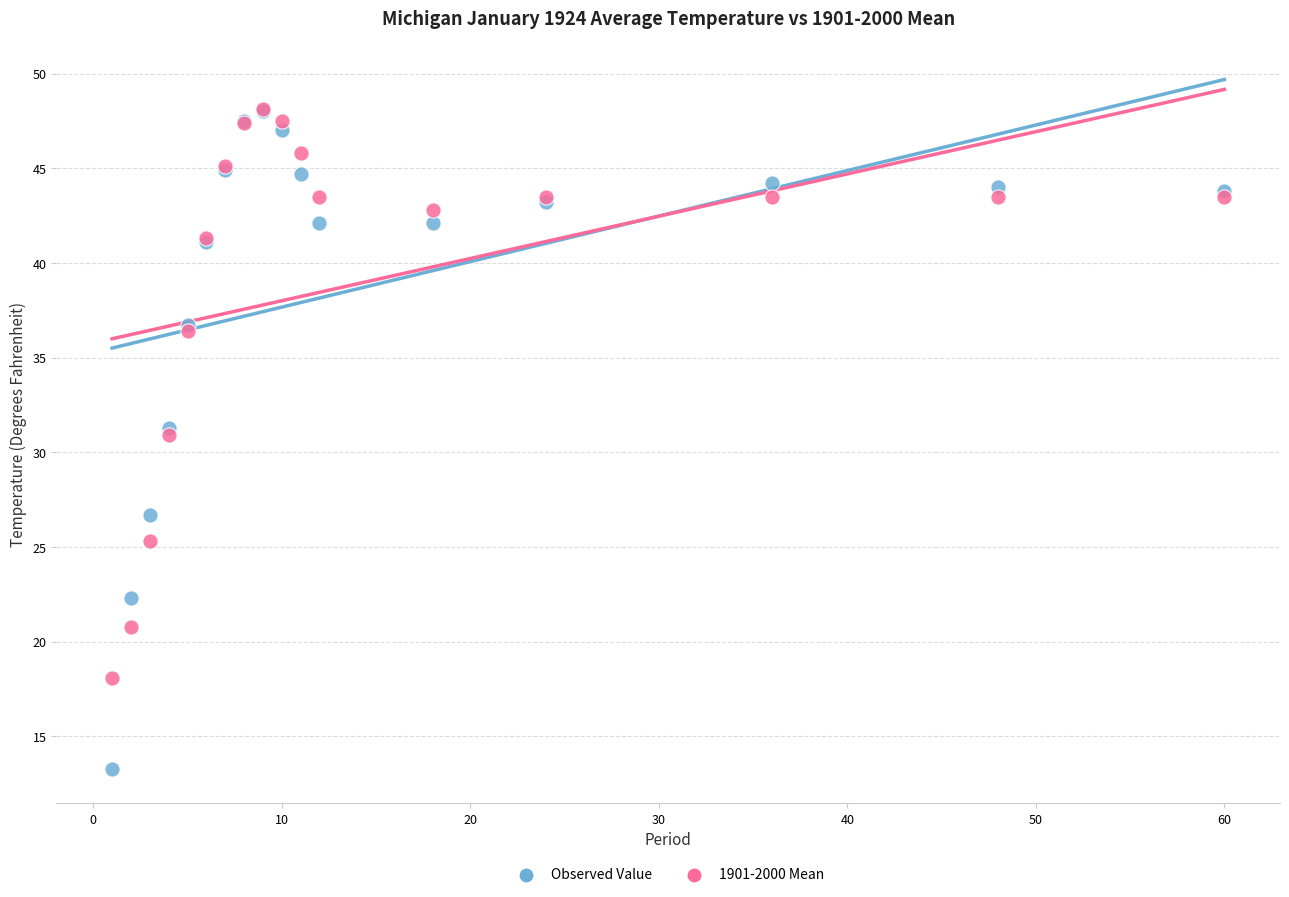

What are all the series names shown in the legend?

Observed Value, 1901-2000 Mean